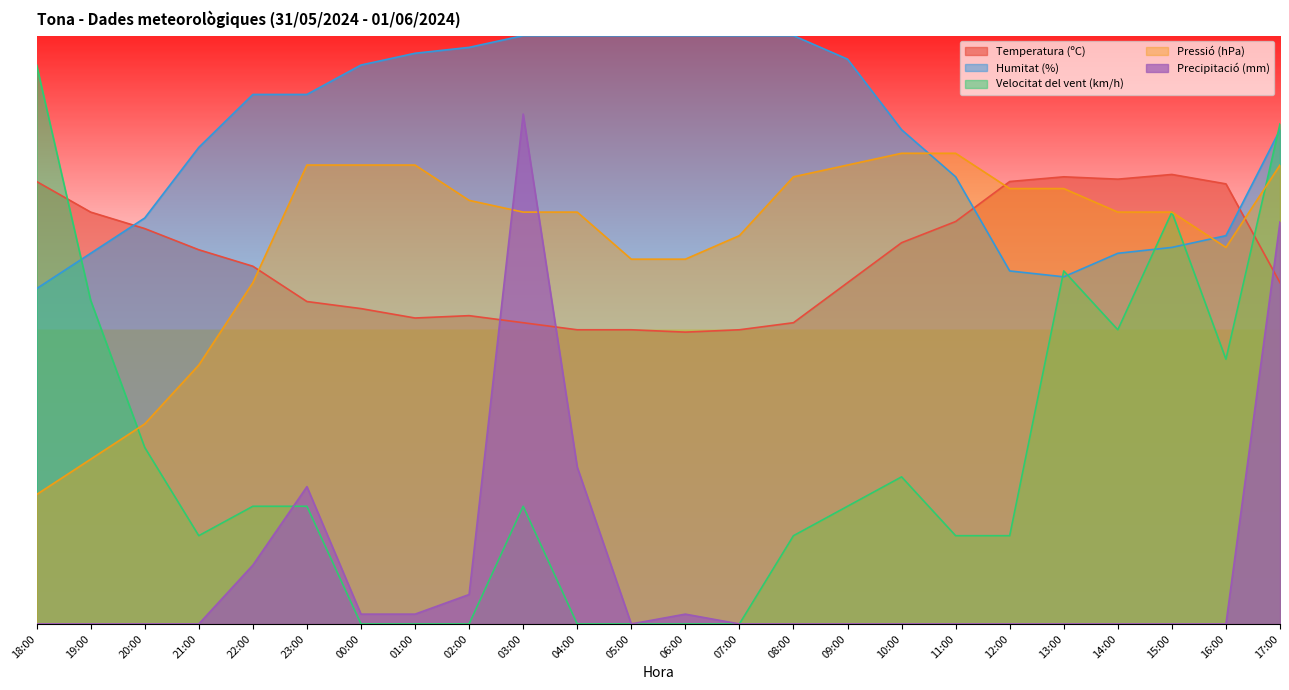

What is the difference between the maximum and second lowest values in the Precipitació (mm) series?

86.7